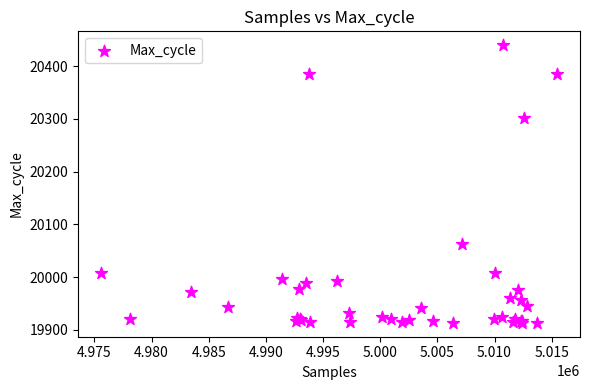

What Y value in the scatter plot is closest to 20176?

20063